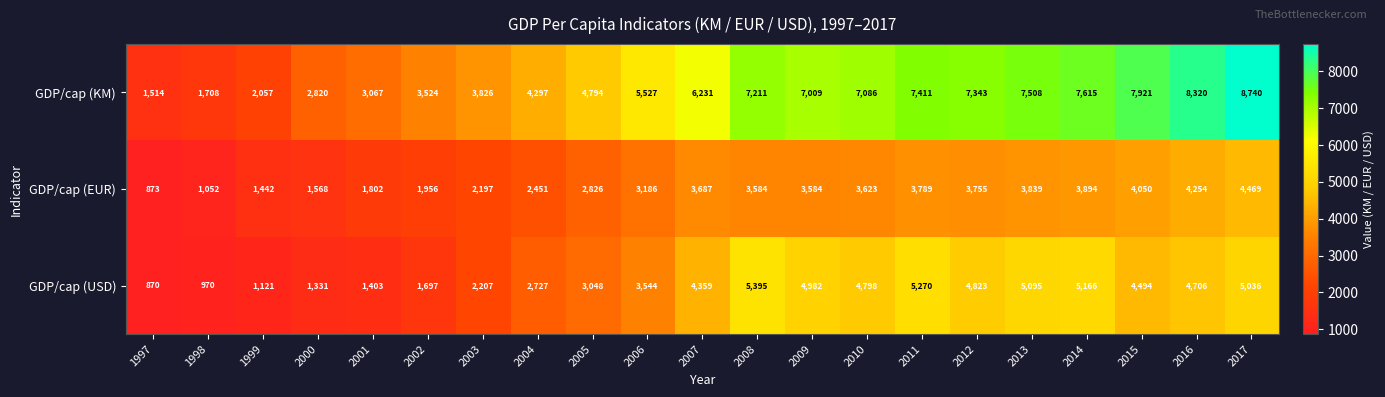

At which category is the sum across all series the highest?

2017